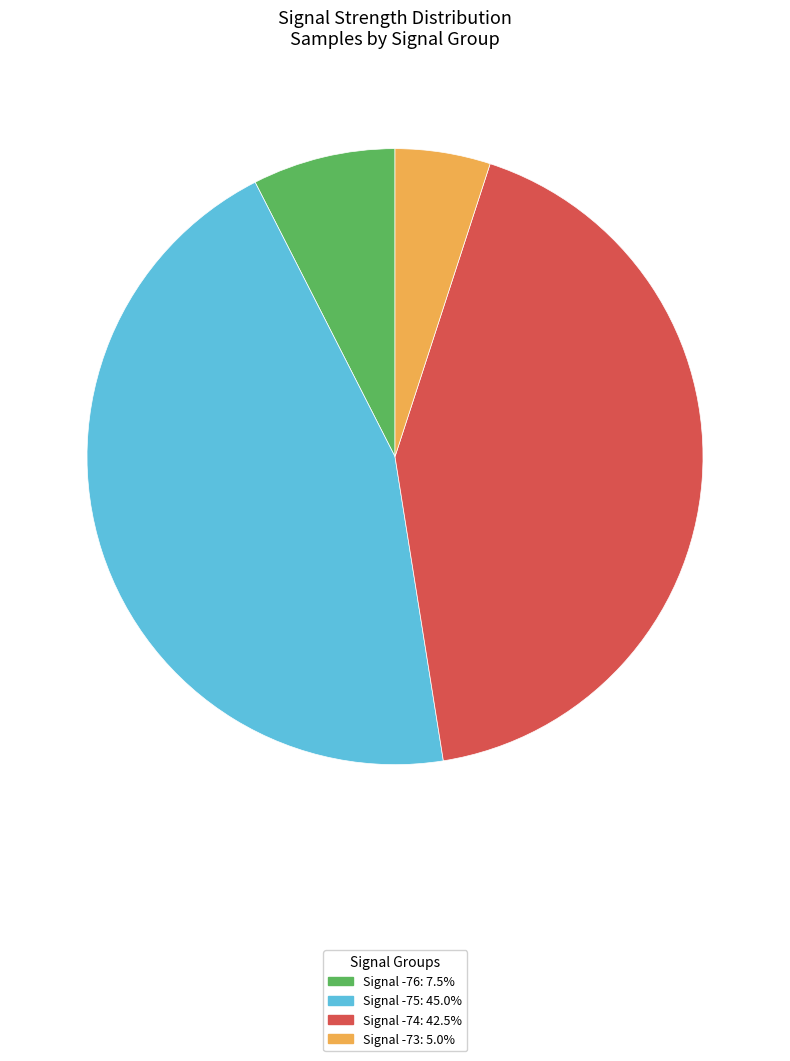

Do Signal -75: 45.0% and Signal -76: 7.5% together represent more than half of the pie?

Yes